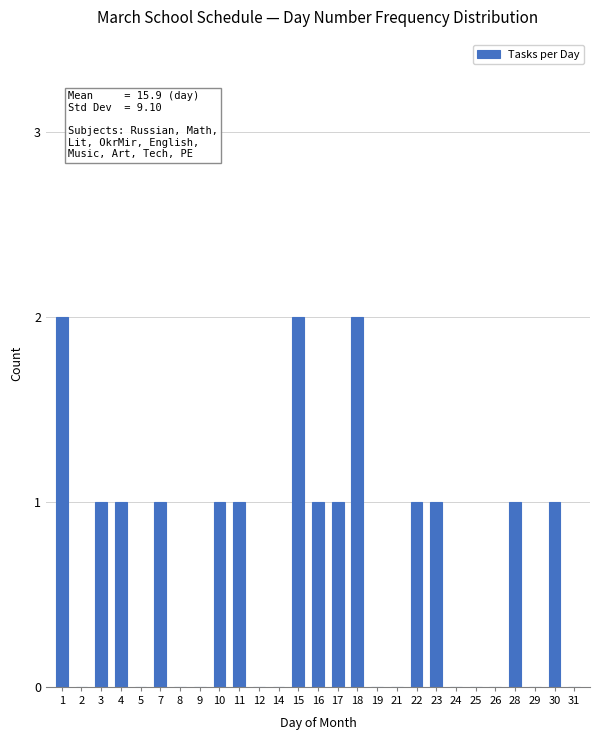

Reading left to right, transcribe all the data shown in this chart.

1=2	2=0	3=1	4=1	5=0	7=1	8=0	9=0	10=1	11=1	12=0	14=0	15=2	16=1	17=1	18=2	19=0	21=0	22=1	23=1	24=0	25=0	26=0	28=1	29=0	30=1	31=0